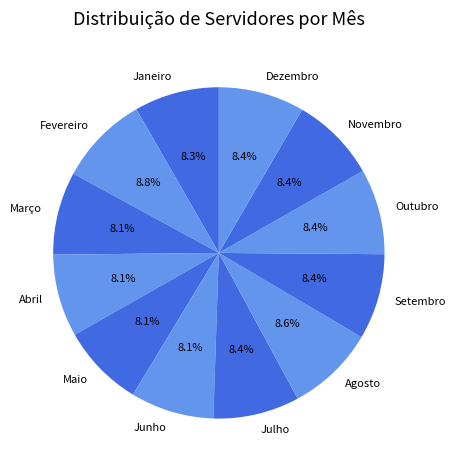

Is it true that Junho is 8% of the pie?

True